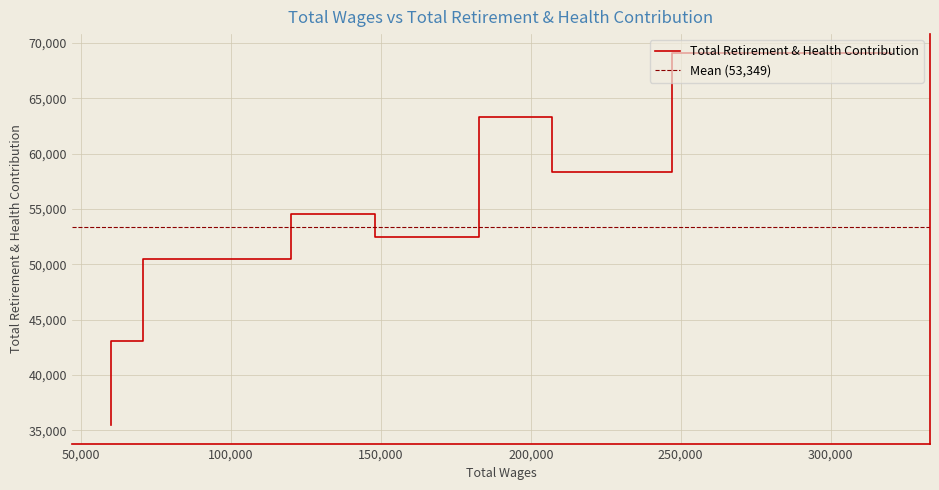

List the labels in order of value, smallest first.

59888.0, 70537.0, 120054.0, 182829.0, 147938.0, 247226.0, 207224.0, 320185.0